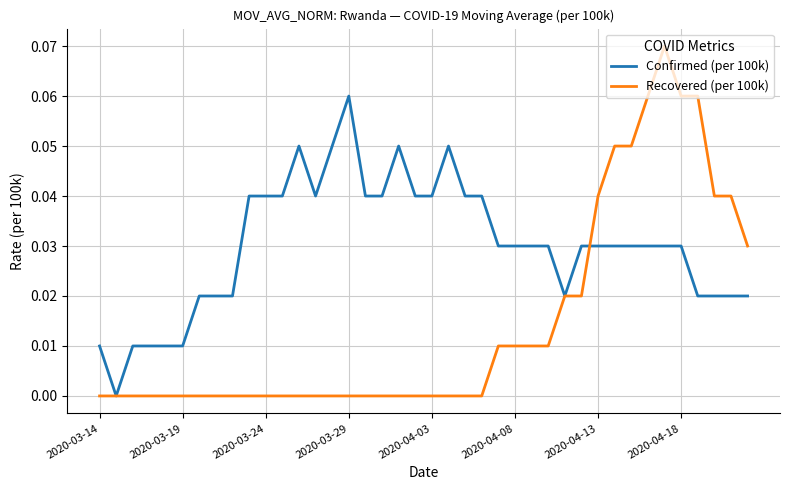

Which series has the widest spread of values?

Recovered (per 100k)